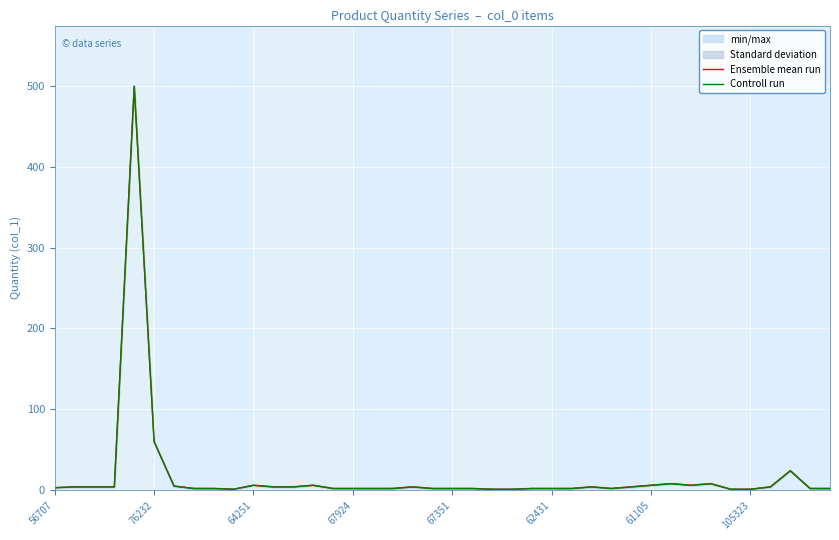

True or false: Ensemble mean run and Controll run cross at least once.

False